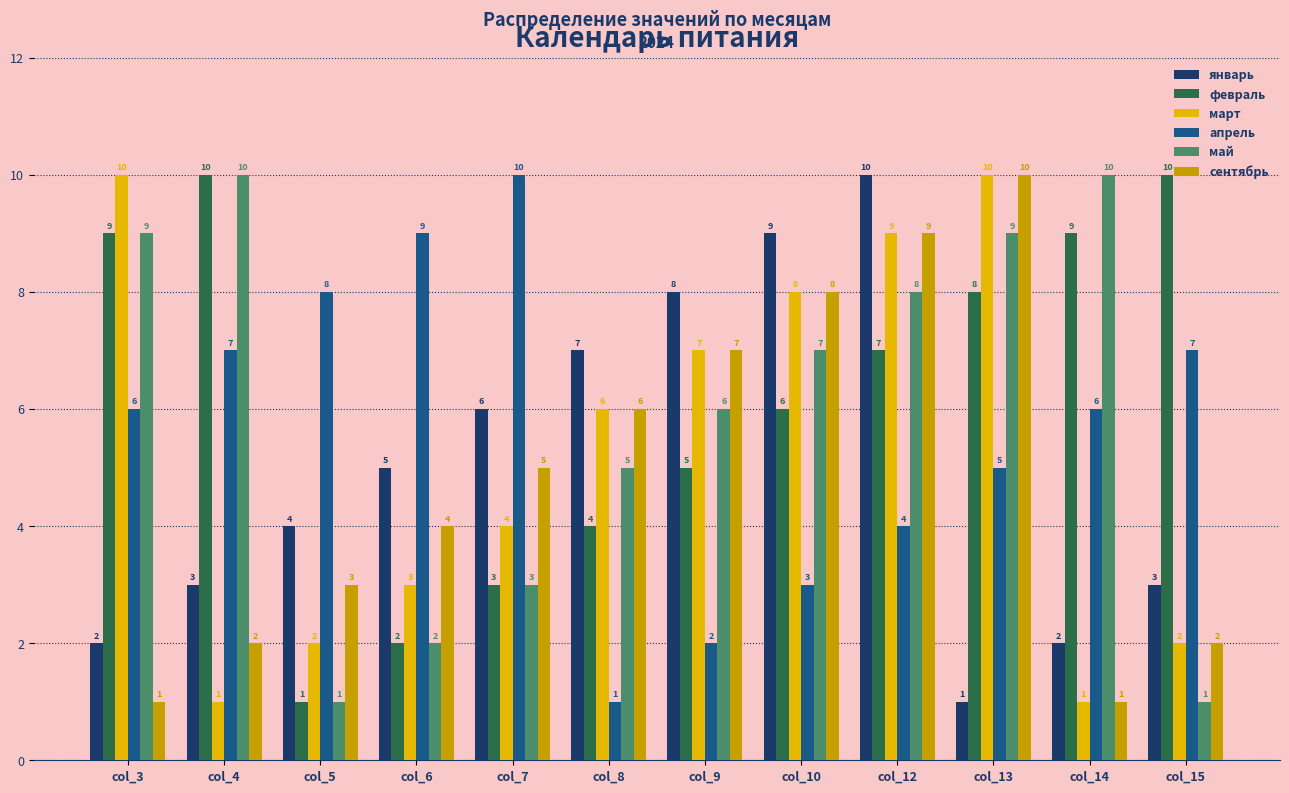

Is the value of апрель at col_12 greater than the value of май at col_8?

No